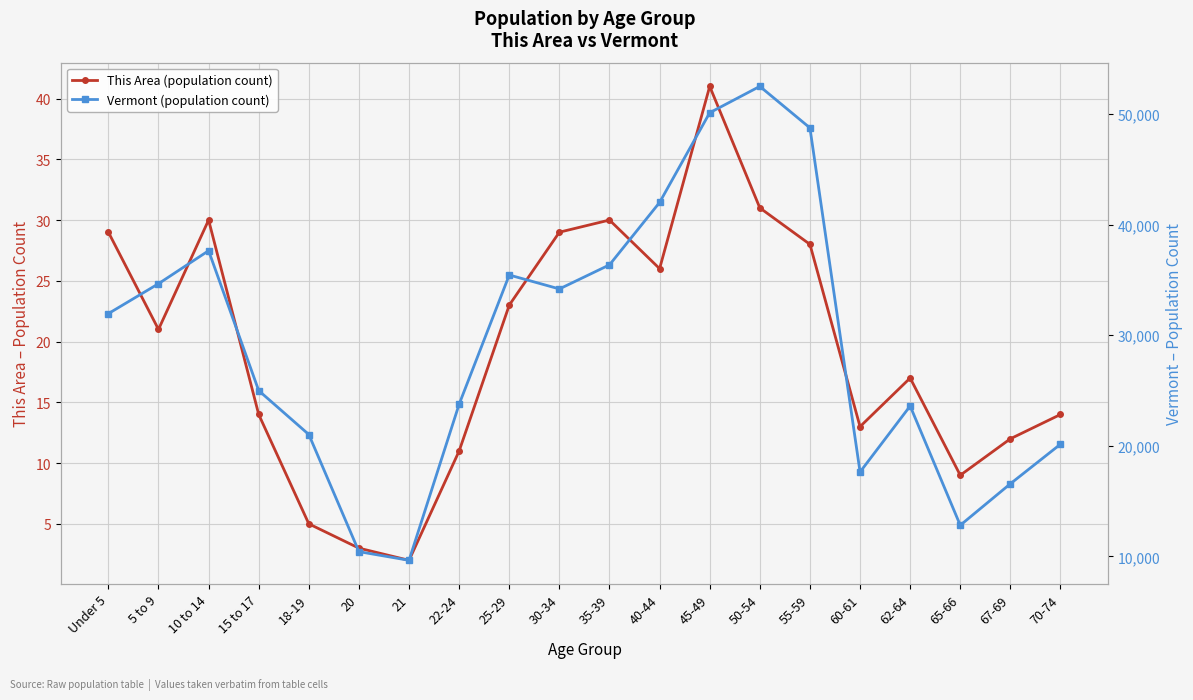

True or false: This Area (population count) and Vermont (population count) cross at least once.

False